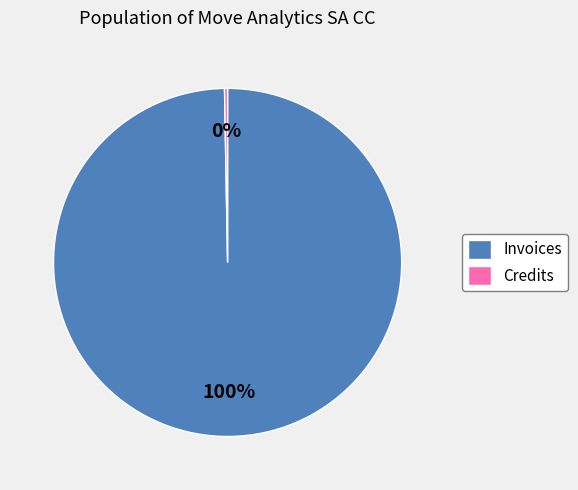

The Credits slice represents 7% of the pie. True or false?

False